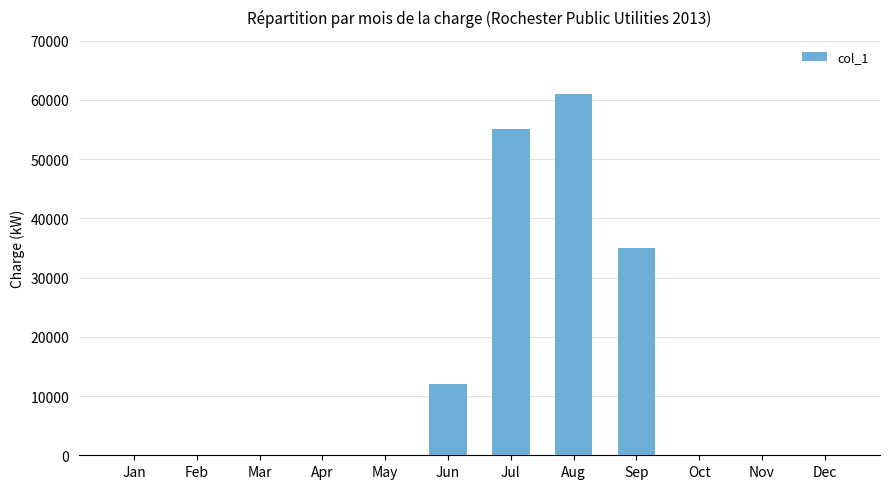

The chart shows a value of 0 at Nov. True or false?

True